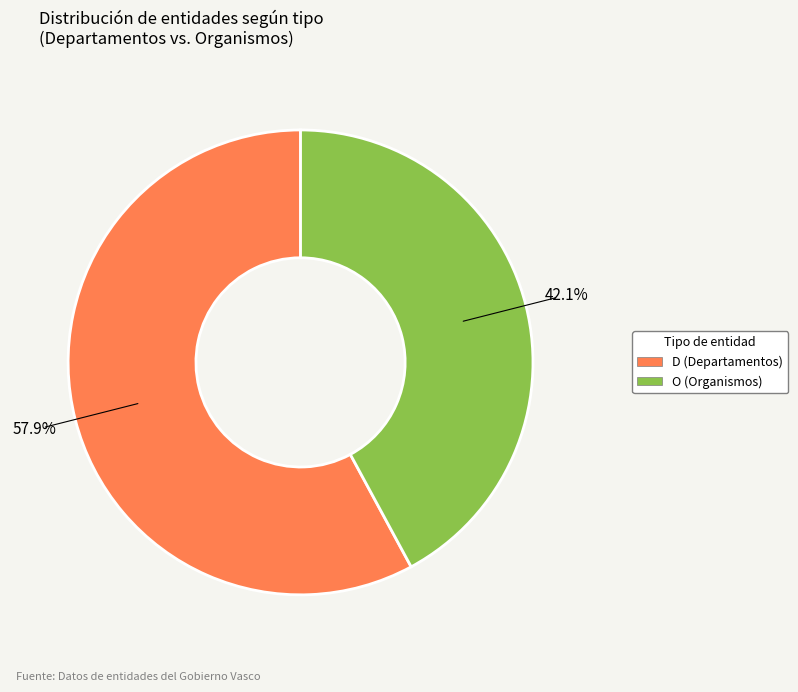

Is the sum of D and O greater than half?

Yes